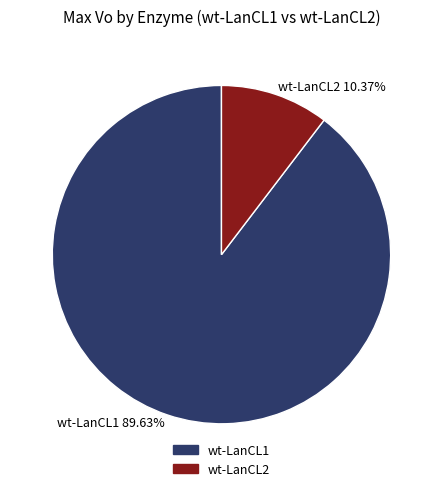

What is the largest slice in the pie chart?

wt-LanCL1